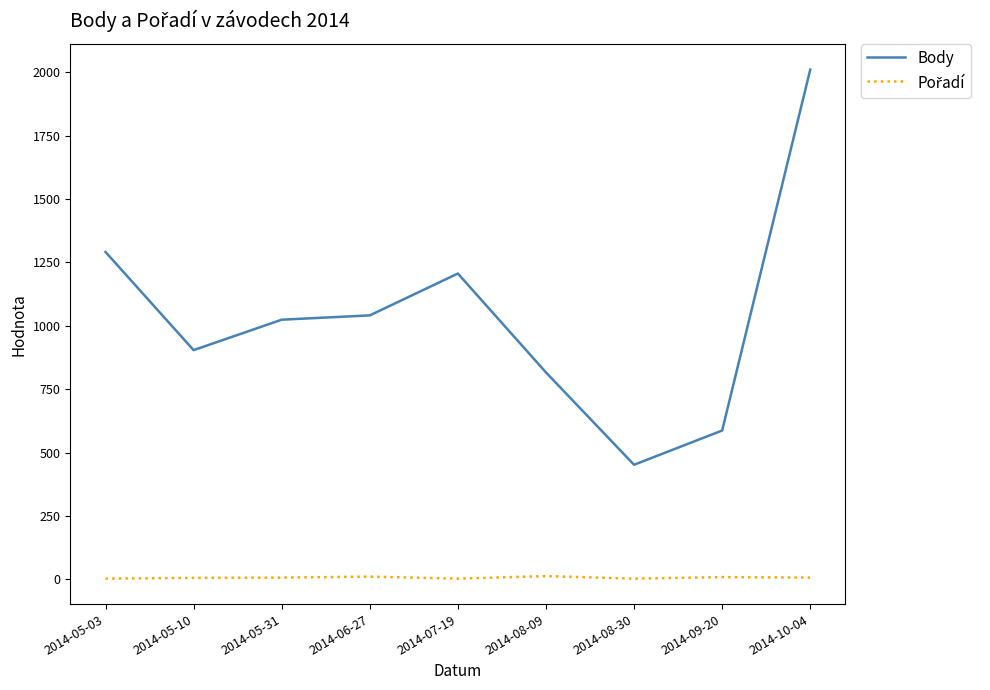

What value does the Body series have at 2014-06-27?

1041